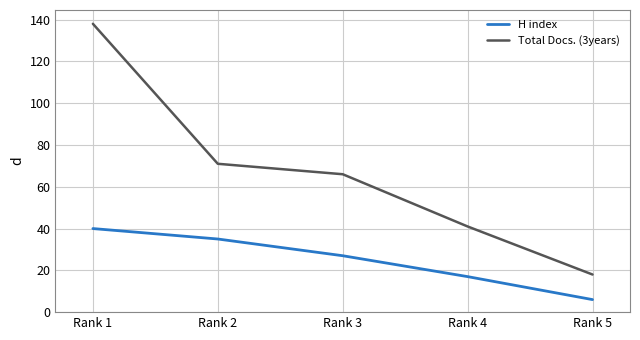

What is the sum of the H index values at Rank 4 and Rank 5?

23